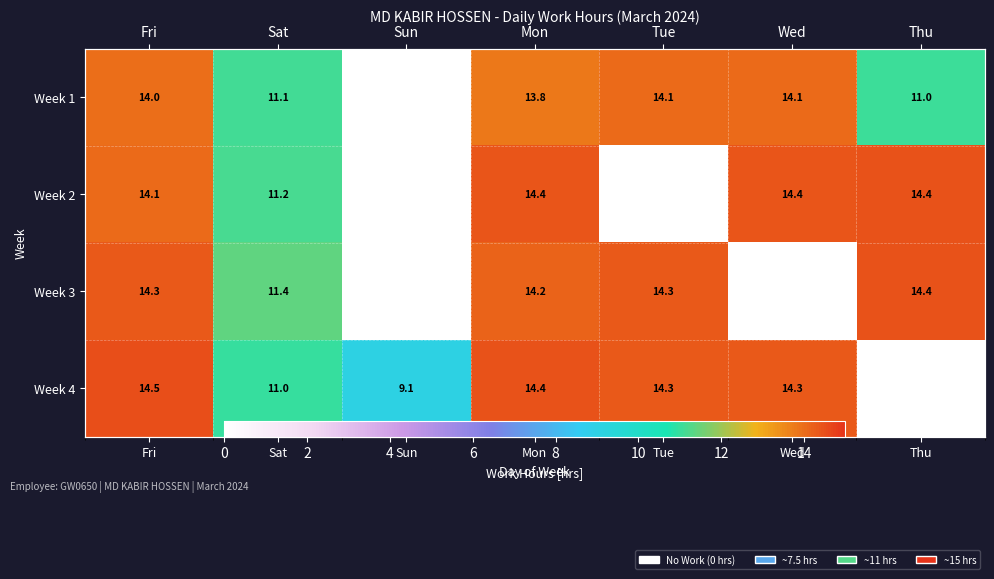

What is the difference between the maximum and minimum values in the Week 2 series?

14.4